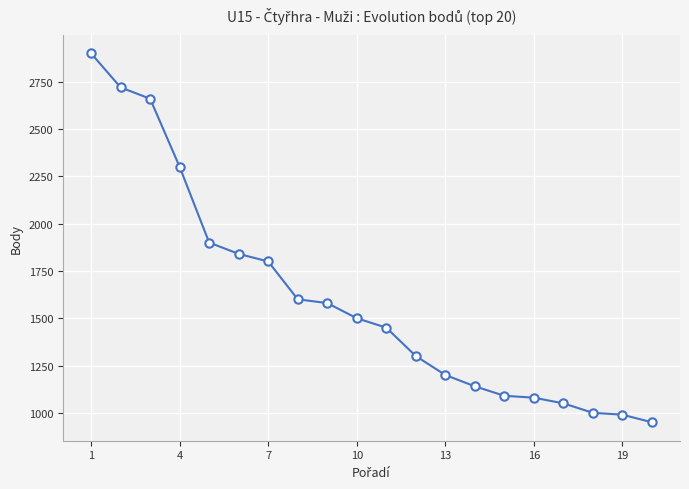

Count the number of data series in this chart.

1